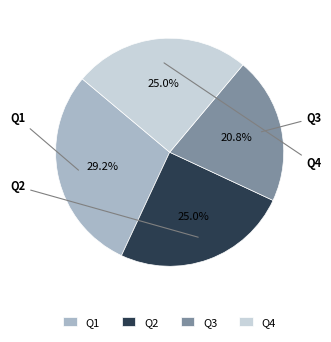

Does any single category account for the majority?

No